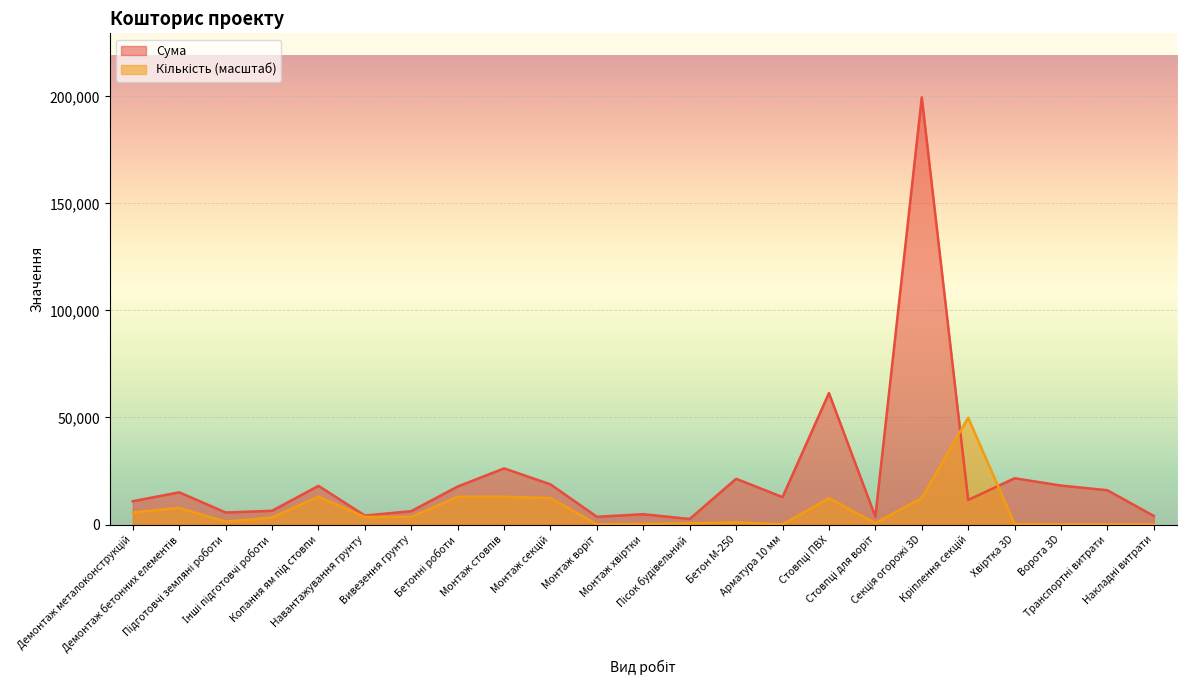

In Кількість, how many points are higher than both neighbors (excluding endpoints)?

5